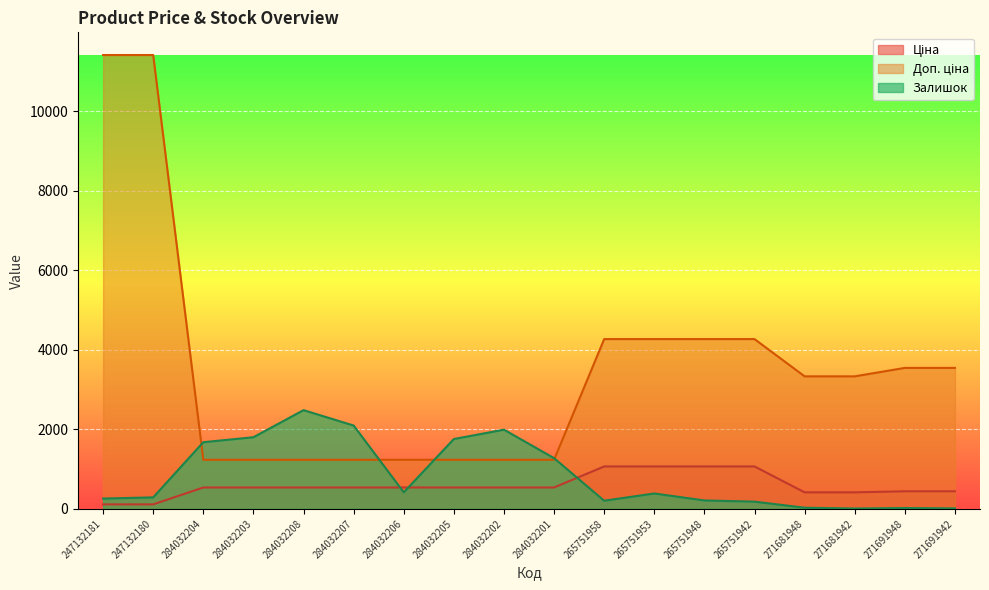

How many values in the Залишок series exceed 388?

8